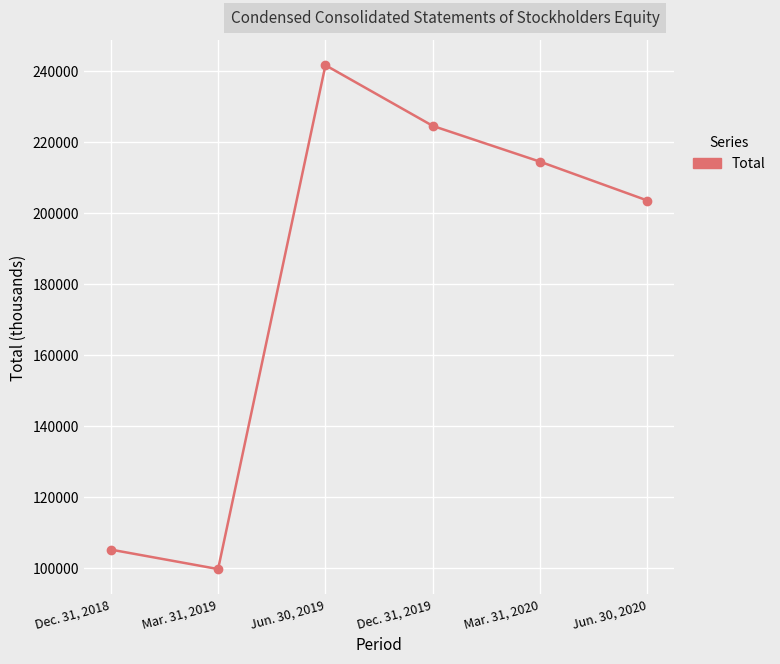

Where is the first local maximum?

Jun. 30, 2019